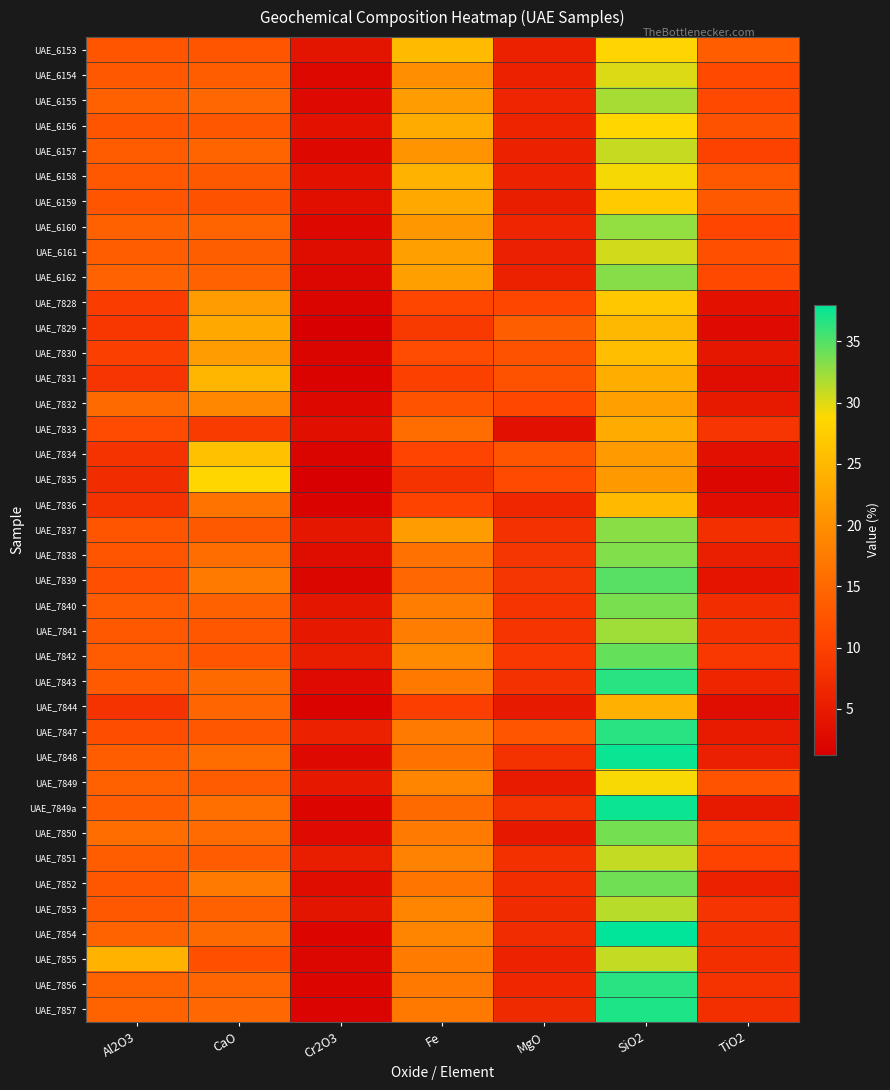

At which category is the sum across all series the highest?

SiO2